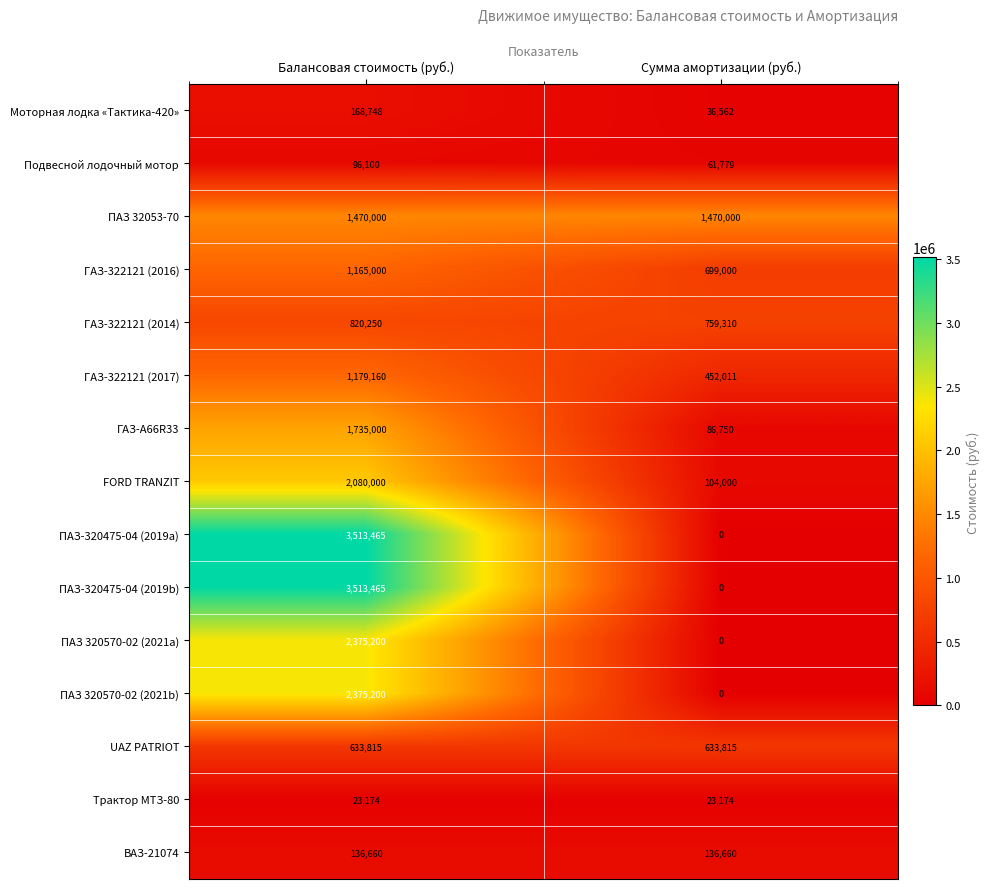

The ПАЗ 320570-02 (2021a) series shows 1600046 at Балансовая стоимость (руб.). True or false?

False